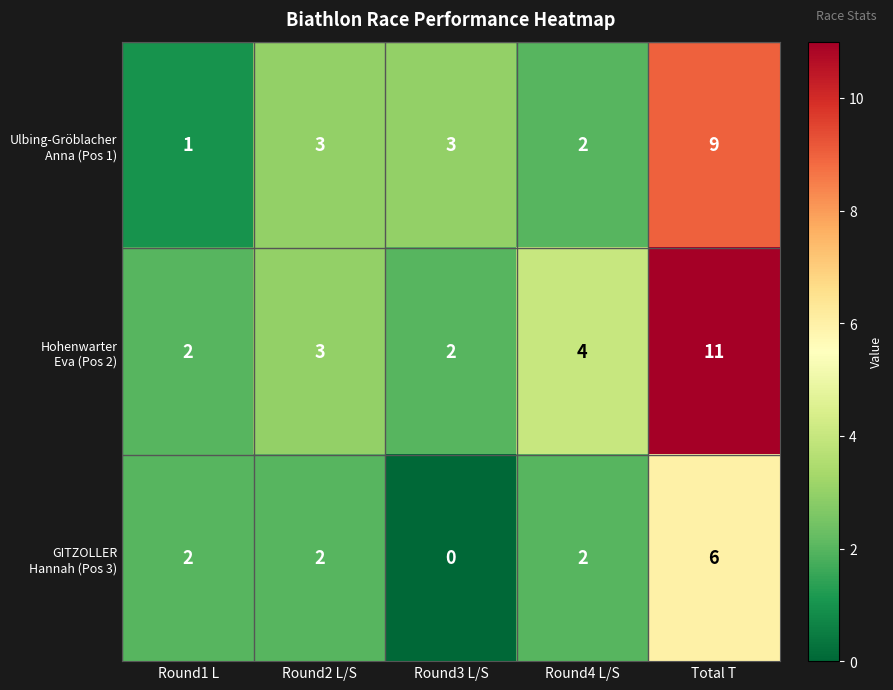

At which category is the sum across all series the highest?

Total T